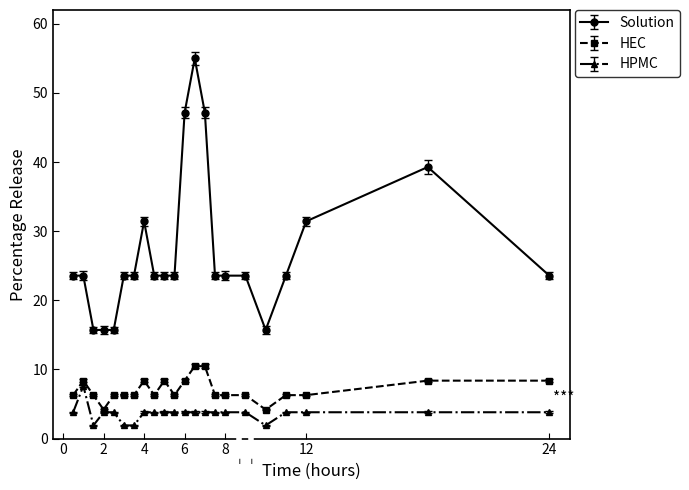

Rank the series by their maximum value, from lowest to highest.

HPMC, HEC, Solution